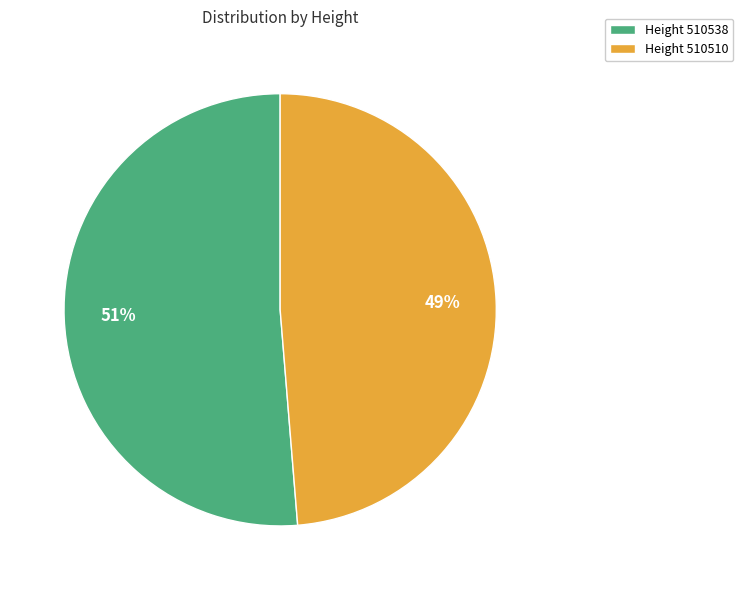

To the nearest percent, what portion does Height 510538 represent?

51%